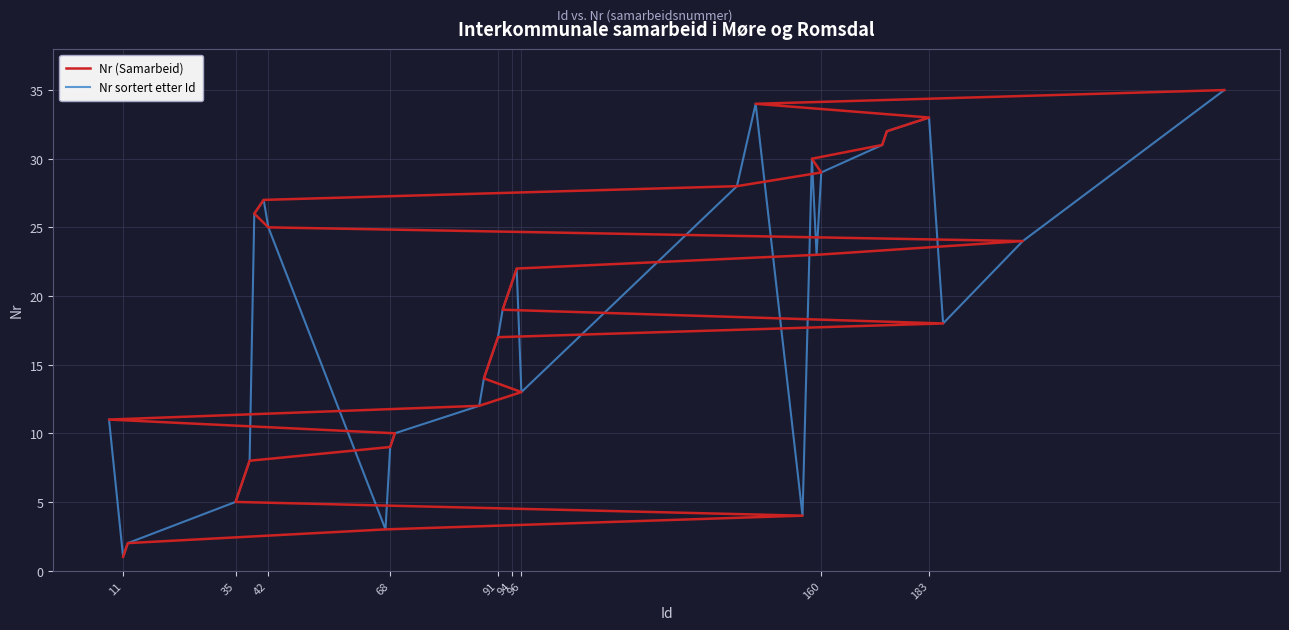

What is the difference between the second highest and minimum values in the Nr (Samarbeid) series?

33